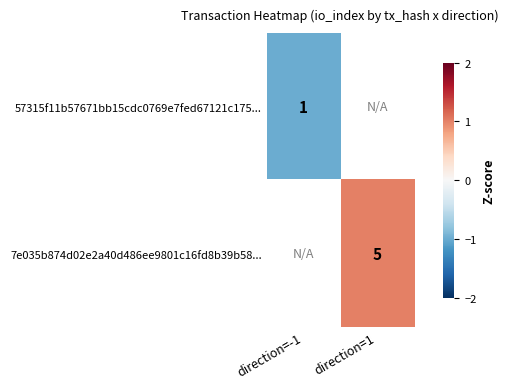

List the series in order of their overall mean, lowest first.

57315f11b57671bb15cdc0769e7fed67121c175..., 7e035b874d02e2a40d486ee9801c16fd8b39b58...